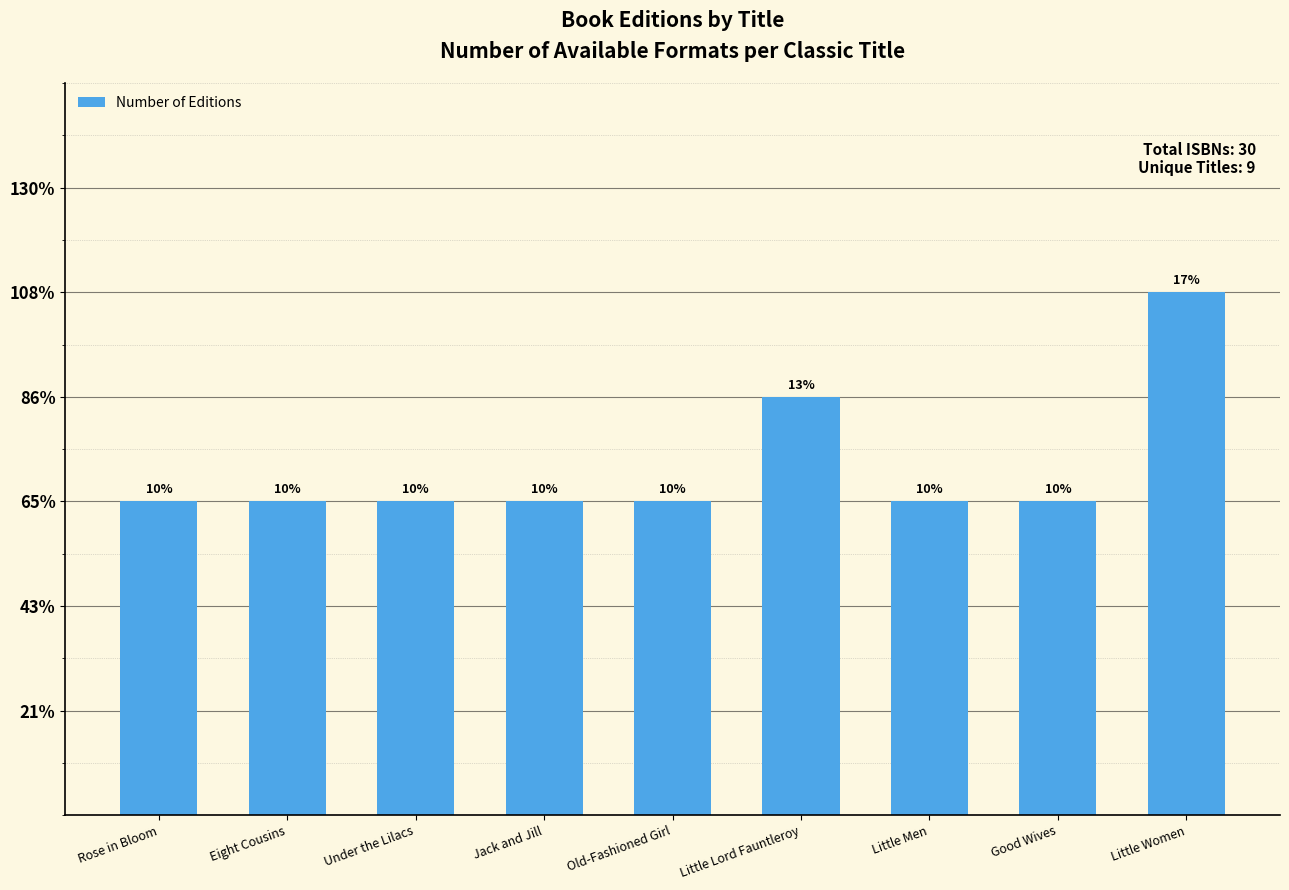

Are the bars horizontal?

No